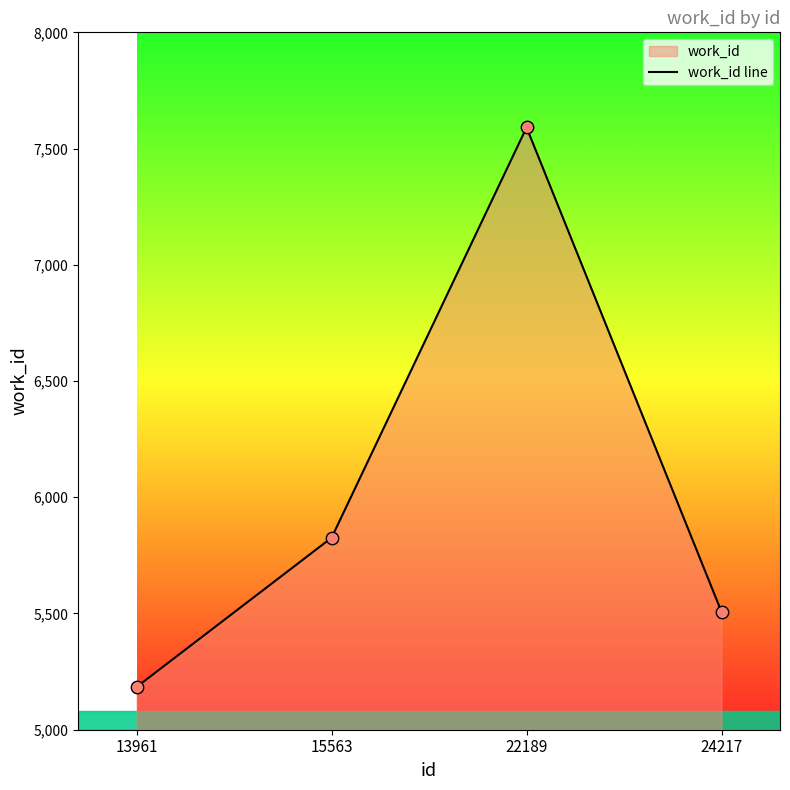

What is the ratio of the value at 13961 to the value at 15563?

0.9